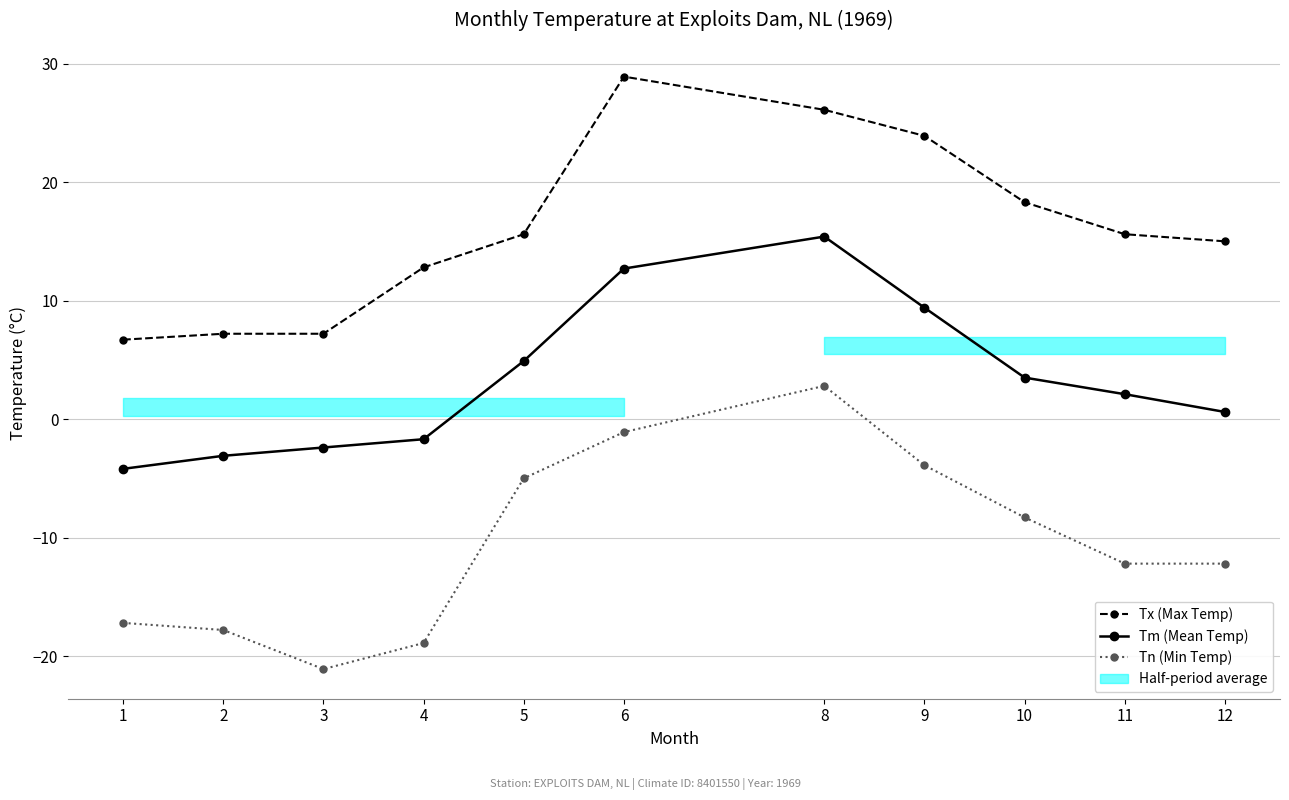

How many lines are shown in the chart?

3